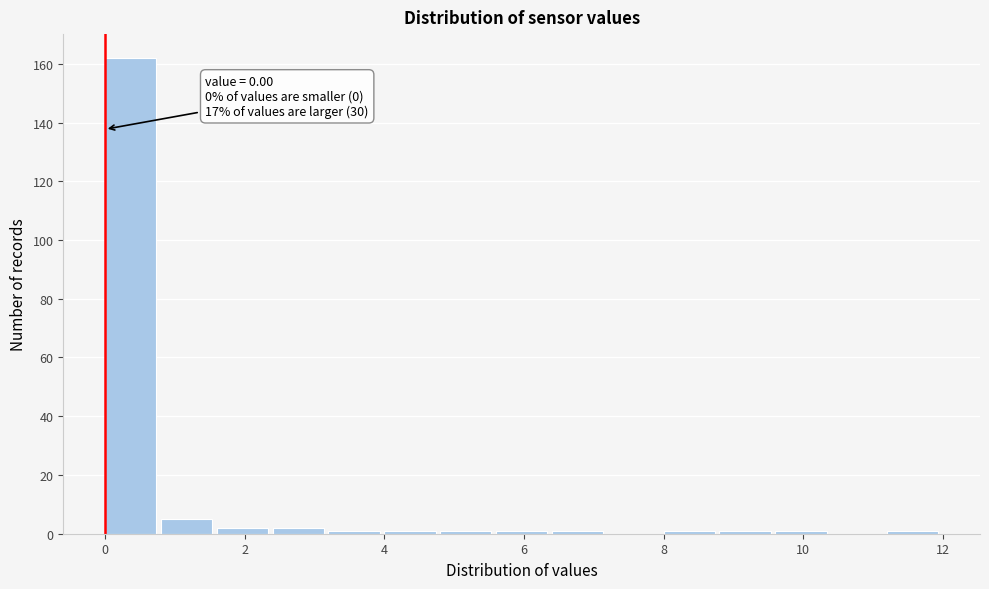

Which range on the x-axis has the tallest bar?

0.0 to 0.8